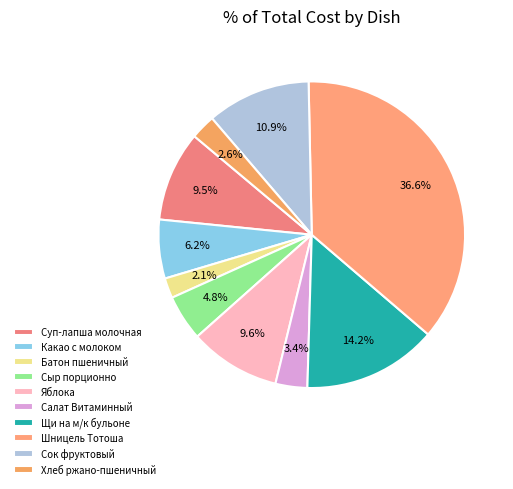

How many segments does this pie chart have?

10